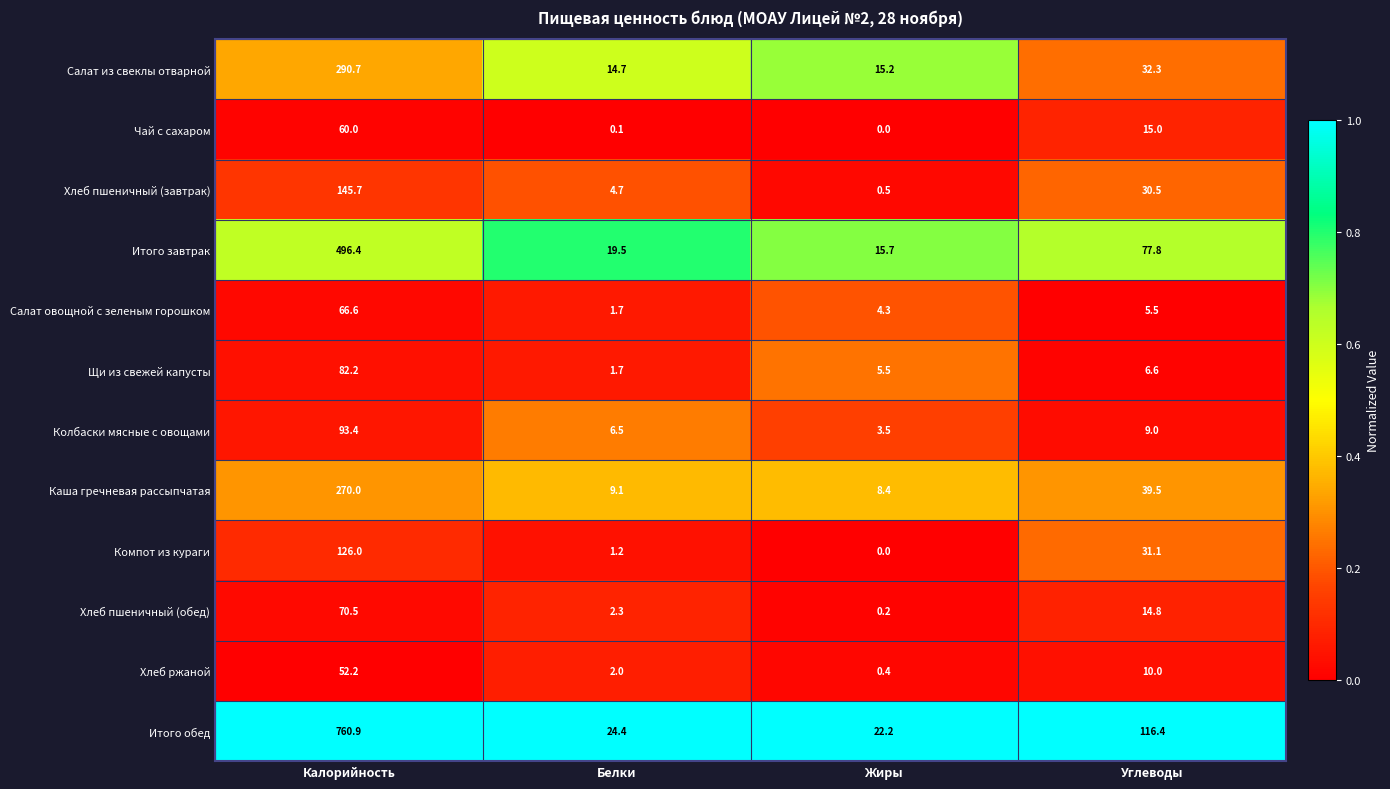

What is the total value across all series at Углеводы?

388.5